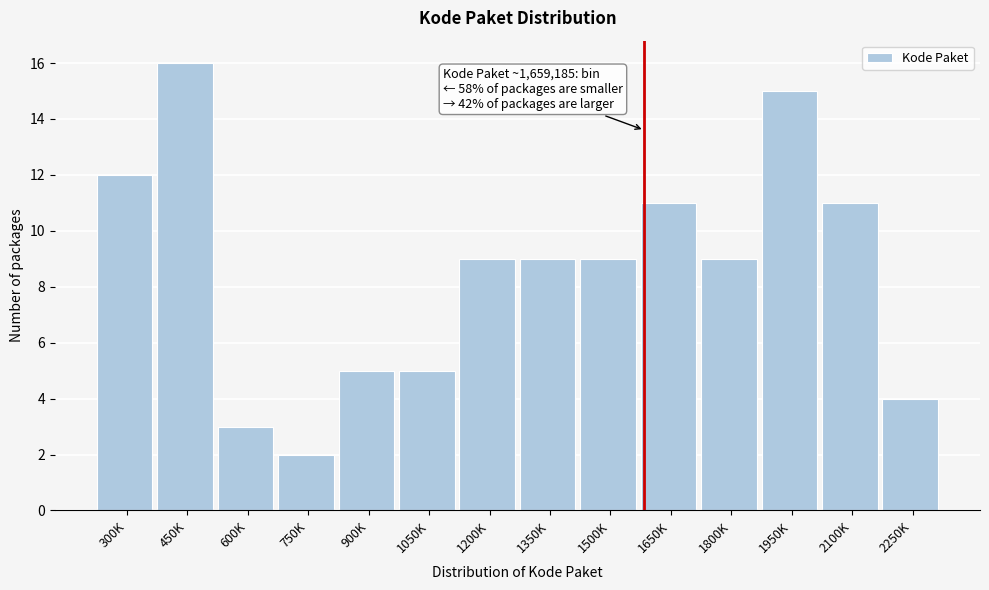

Reading right to left, transcribe all the data shown in this chart.

4	11	15	9	11	9	9	9	5	5	2	3	16	12